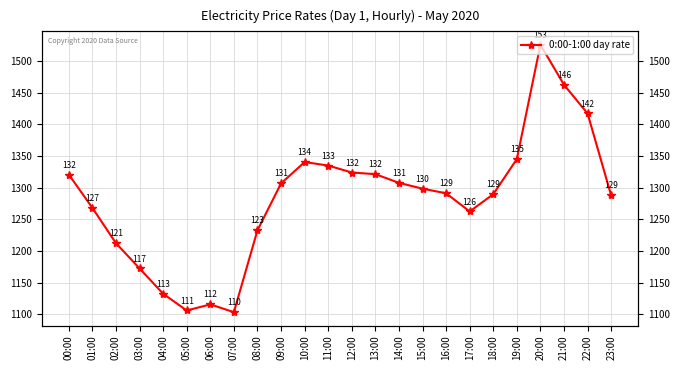

At which category does the data reach its first local peak?

06:00